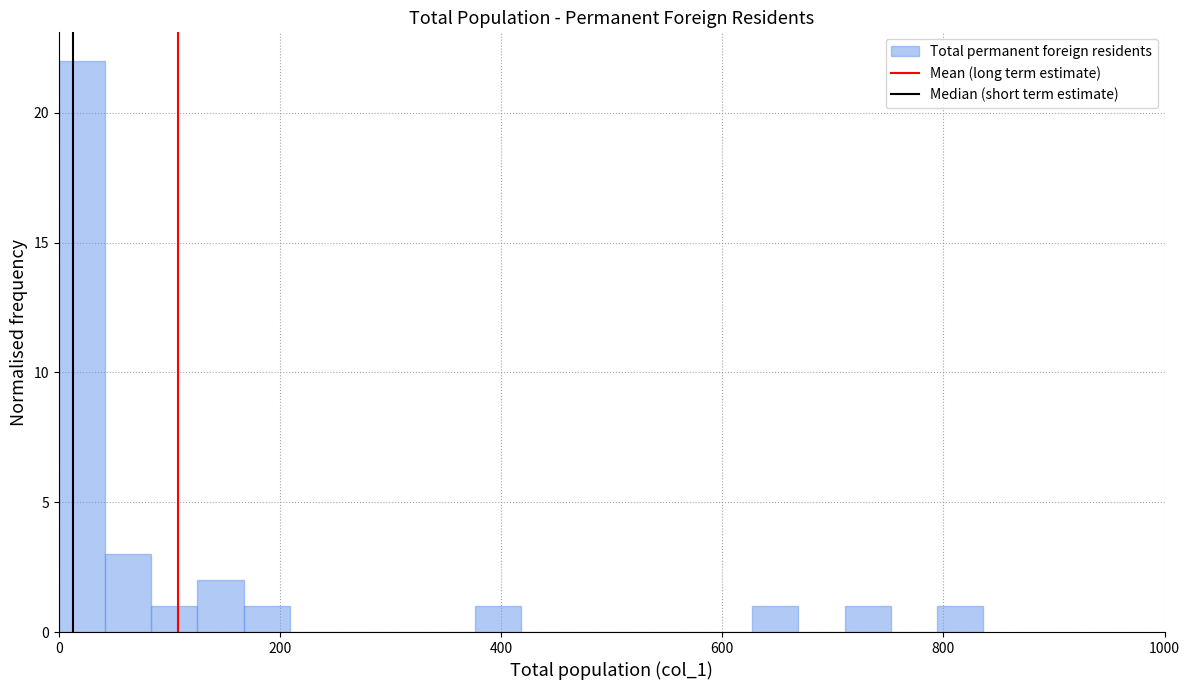

Read against the x-axis, roughly where is the centre of the tallest bar?

20